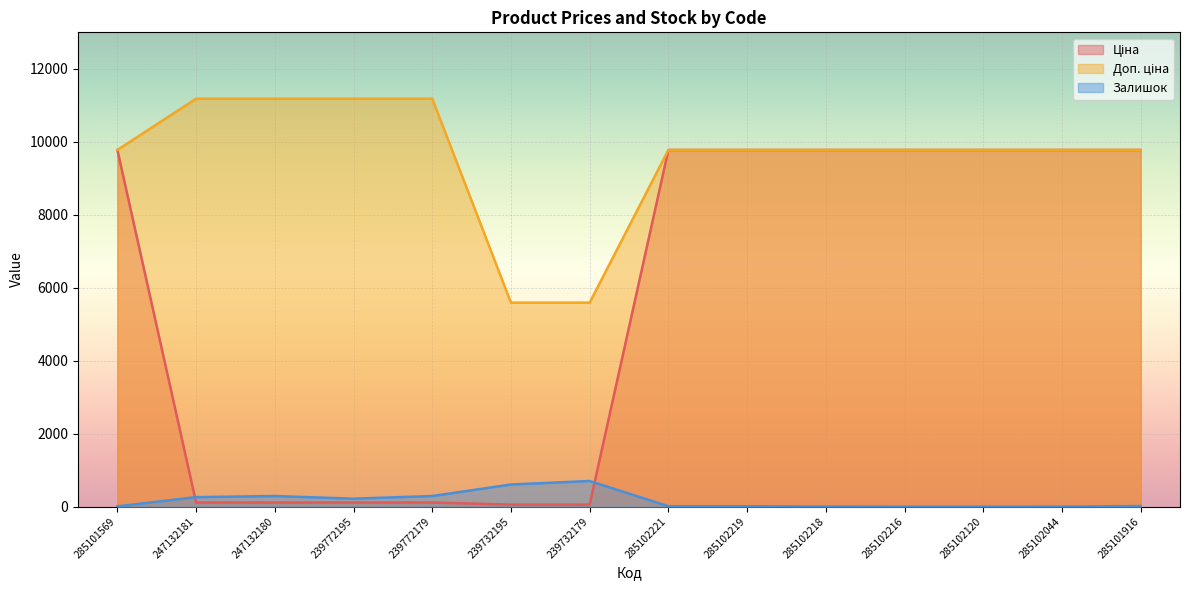

What are all the series names shown in the legend?

Ціна, Доп. ціна, Залишок